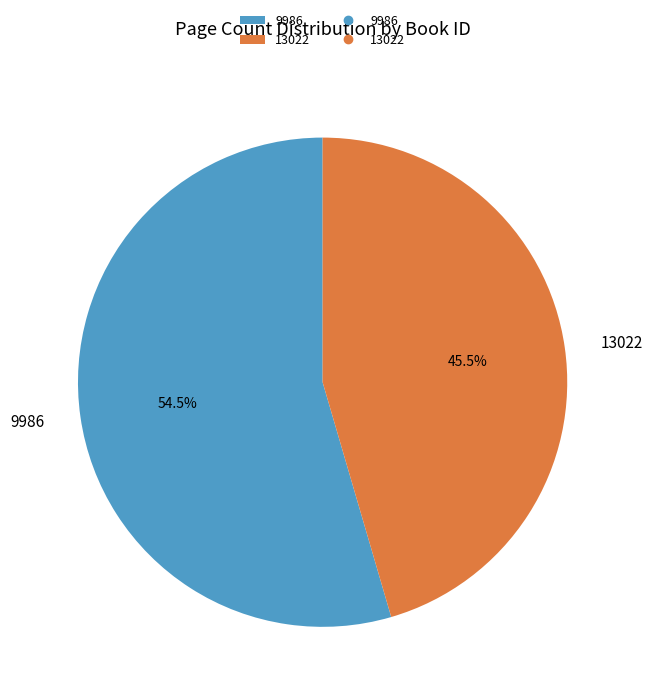

Which slice is the smallest?

13022